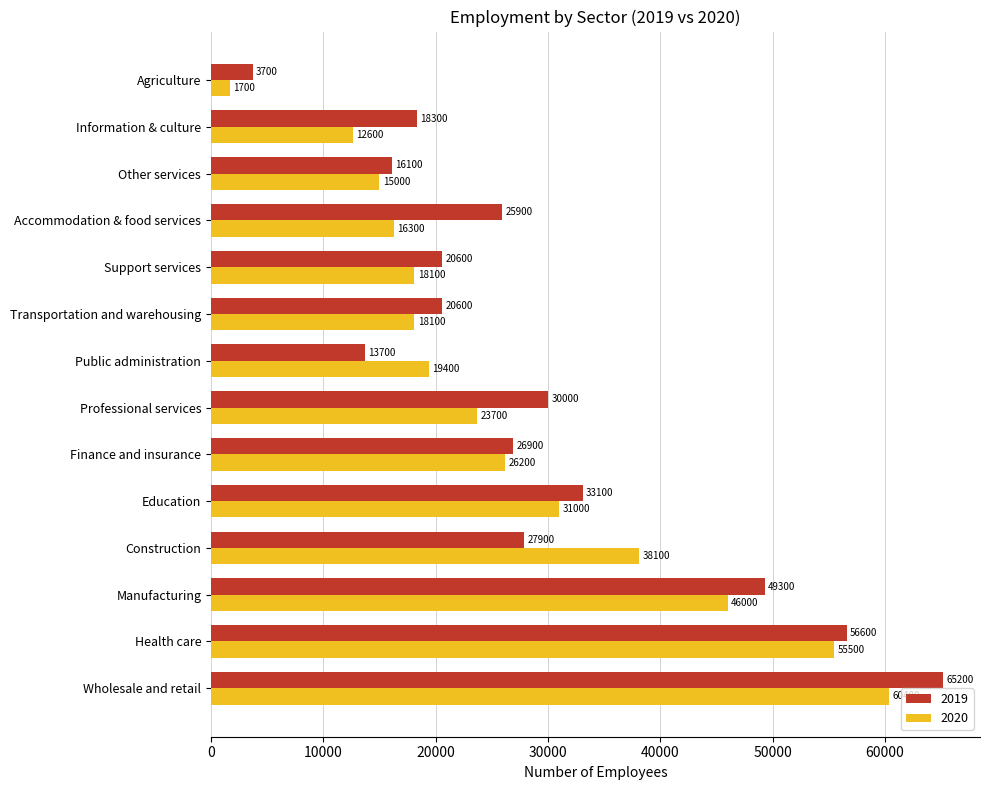

Between Health care and Professional services, which series saw the biggest shift?

2020